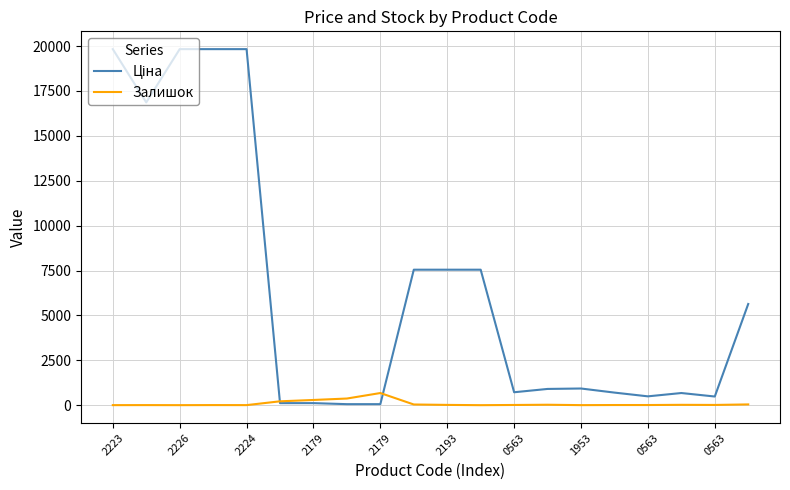

Does the chart display data point markers on the line(s)?

No